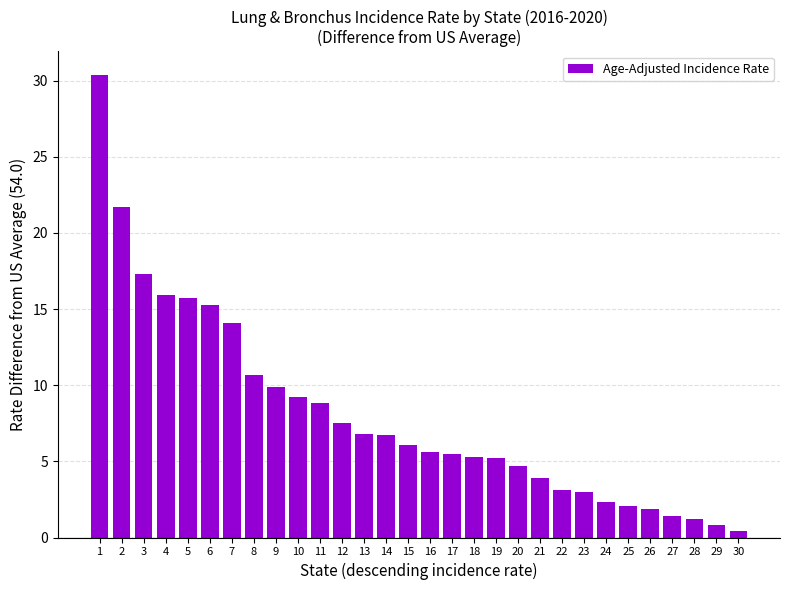

The value at 15 is 6.1. True or false?

True